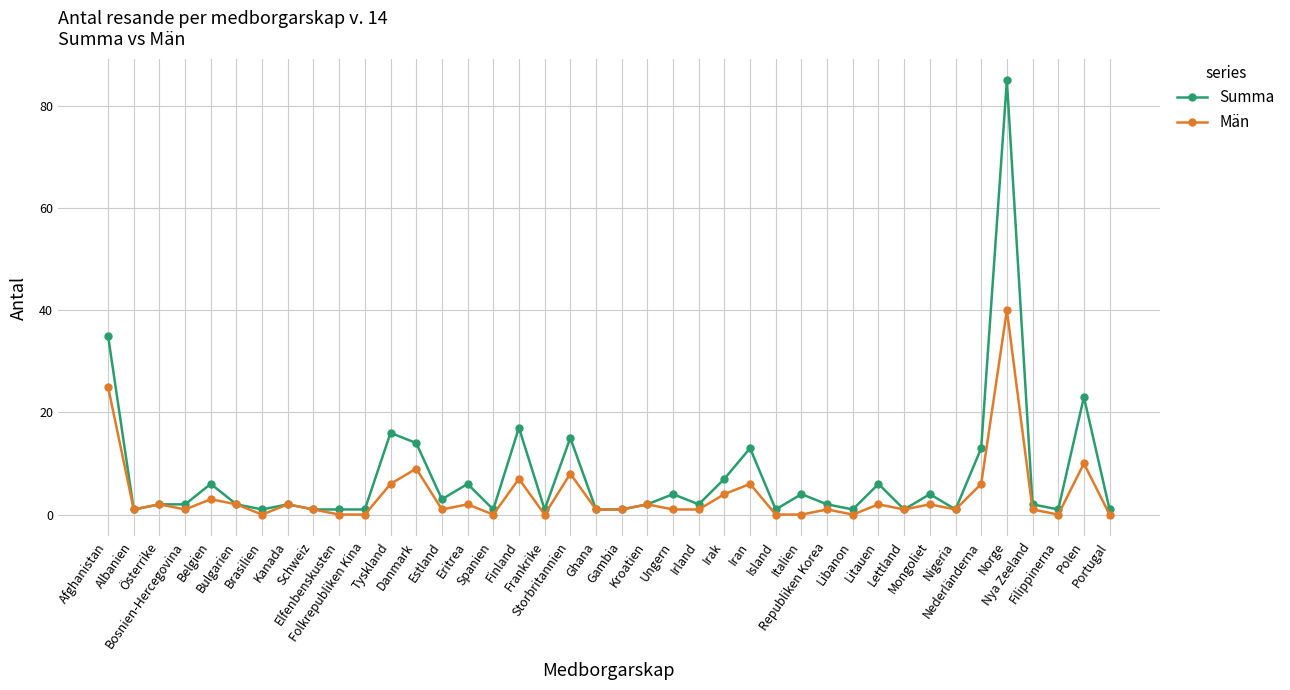

At how many categories does at least one series exceed 20?

3